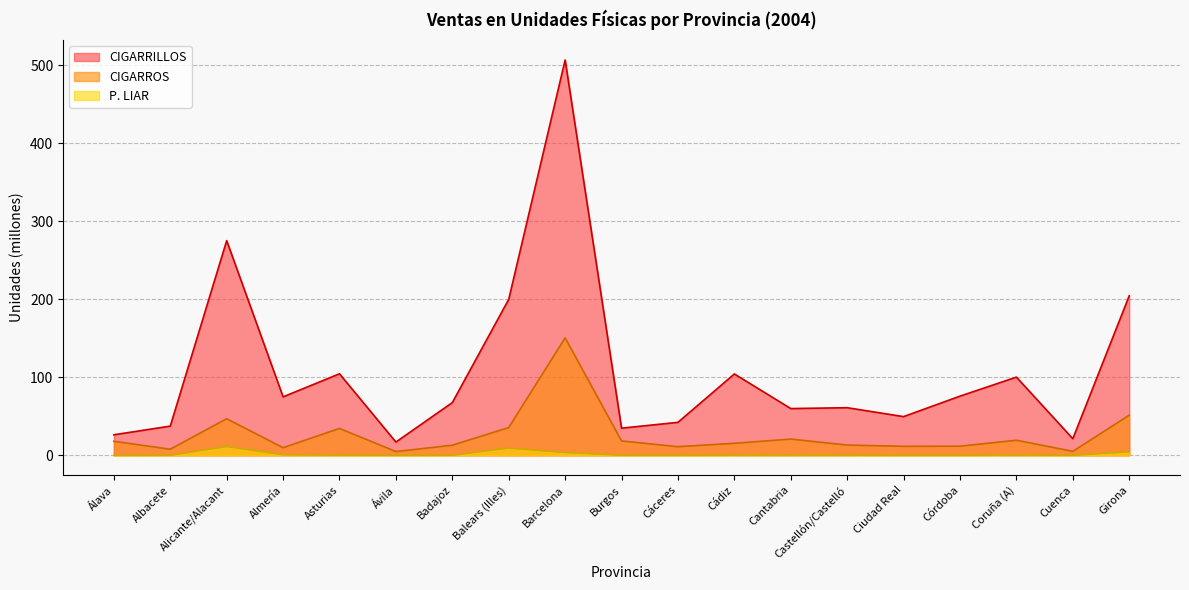

Which series has the largest total across all categories?

CIGARRILLOS